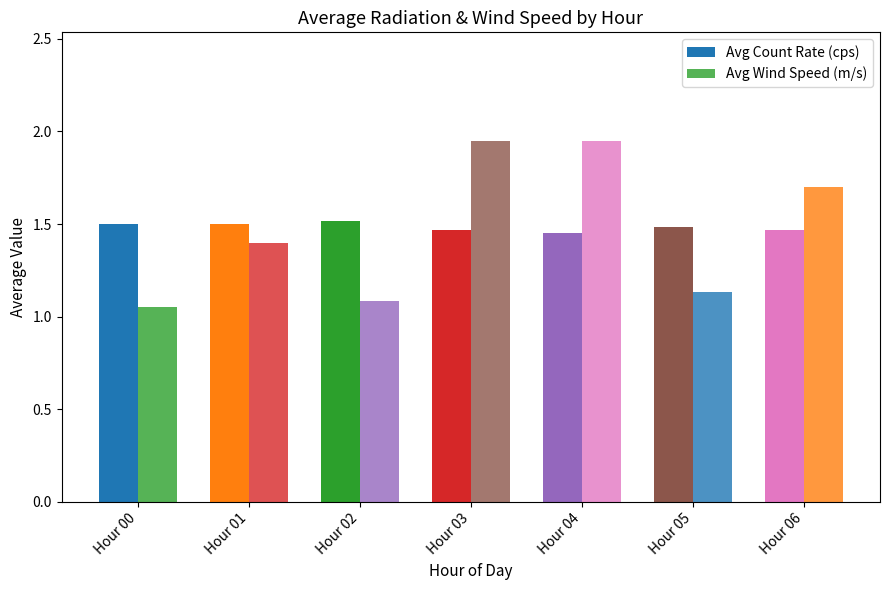

Are the bars grouped side by side (vs. stacked)?

Yes